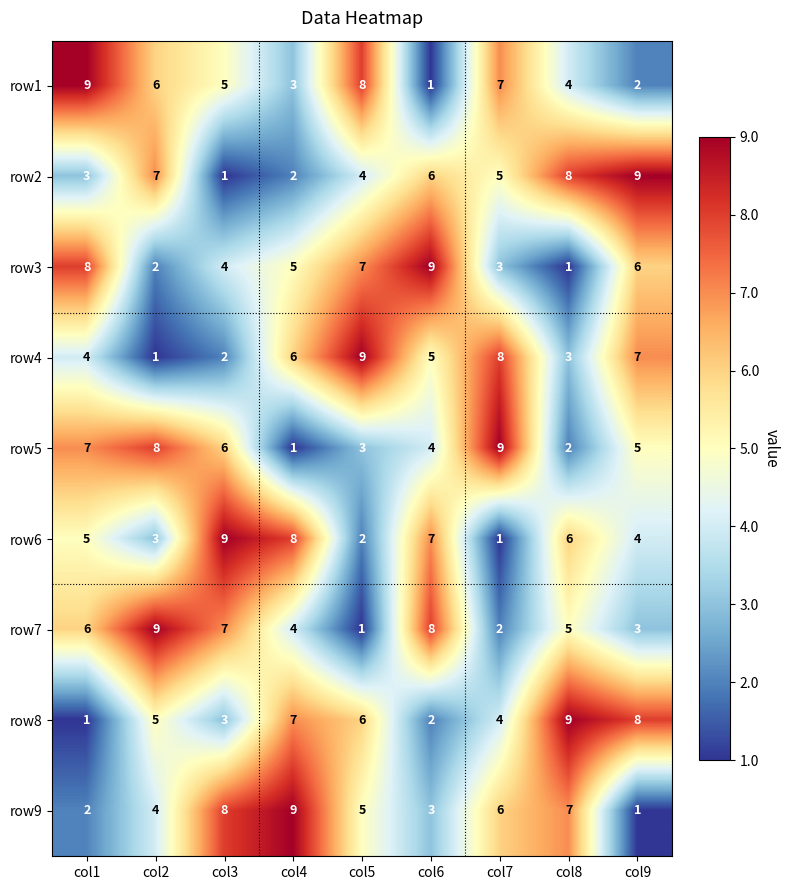

Count the row4 values in the range 3 to 7.

5